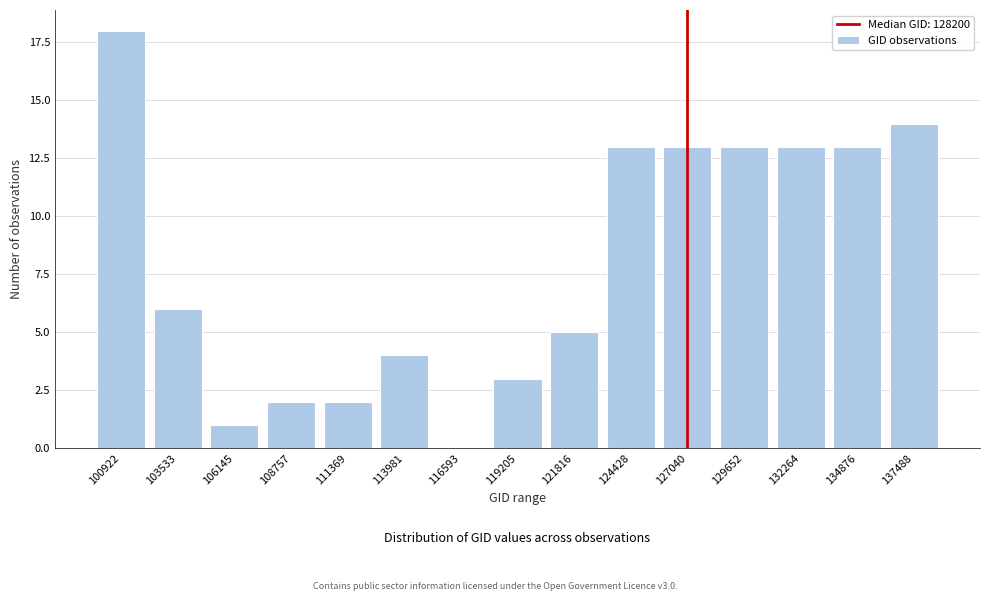

Reading left to right, extract all data points from this chart.

100922=18	103533=6	106145=1	108757=2	111369=2	113981=4	116593=0	119205=3	121816=5	124428=13	127040=13	129652=13	132264=13	134876=13	137488=14